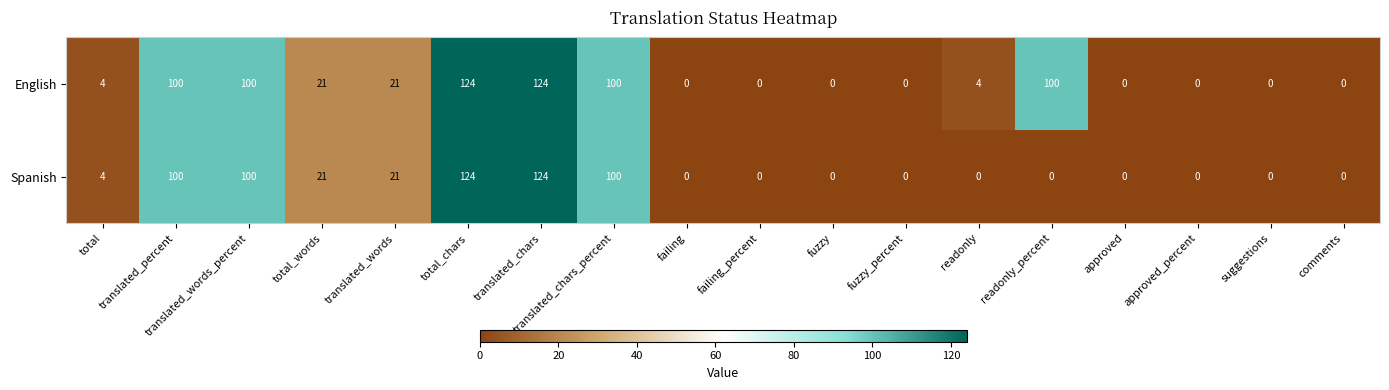

Is it true that English equals 4 at readonly?

True